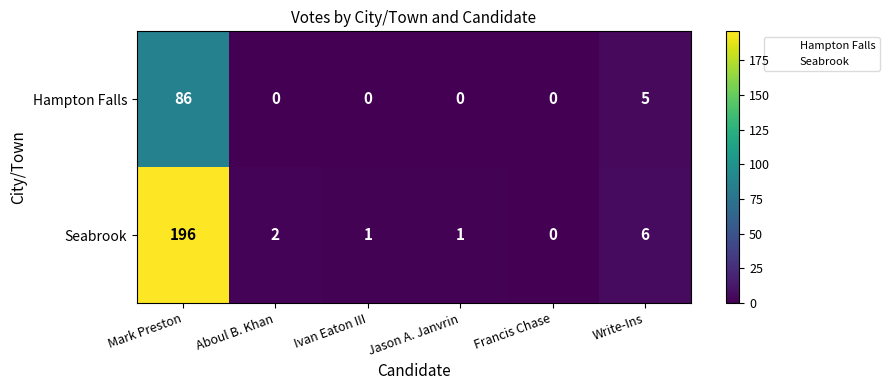

True or false: Hampton Falls has a value of 0 at Jason A. Janvrin.

True